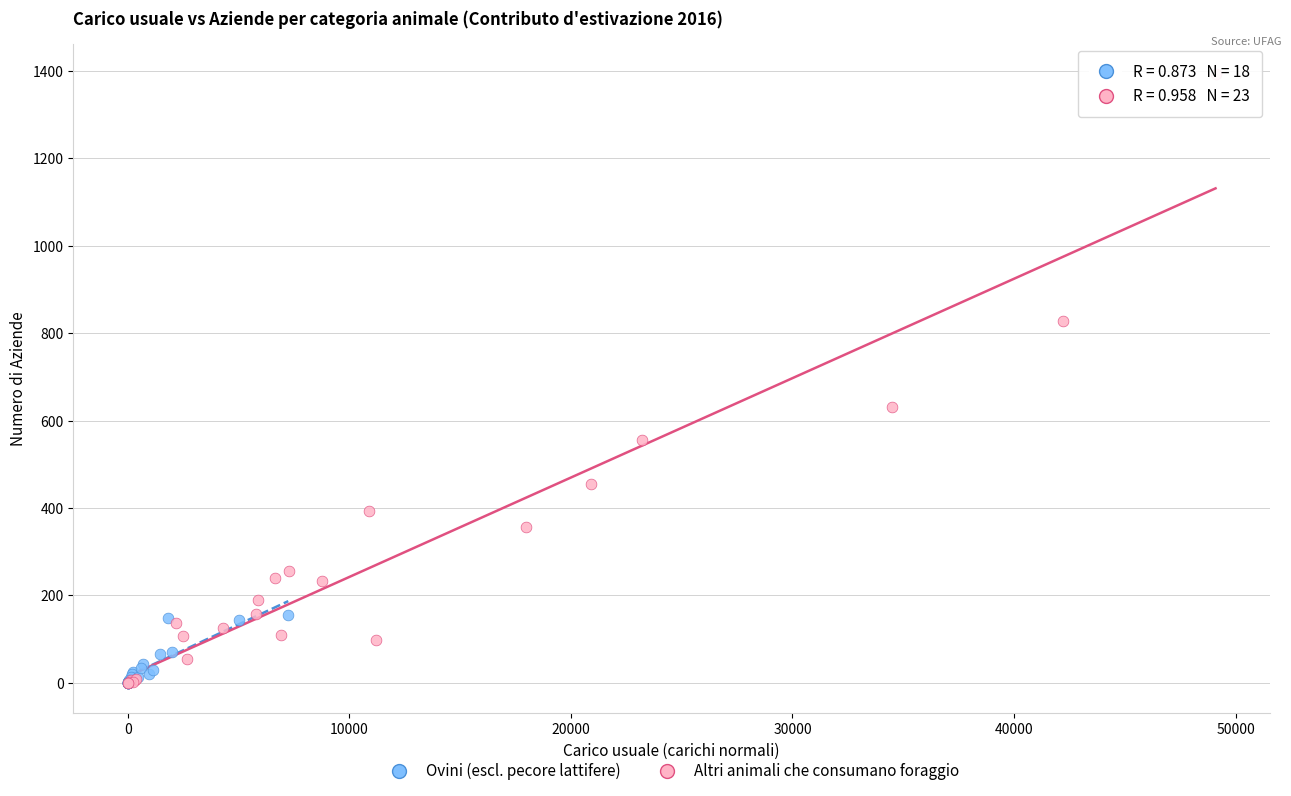

Which series contains the highest Y value?

Altri animali che consumano foraggio